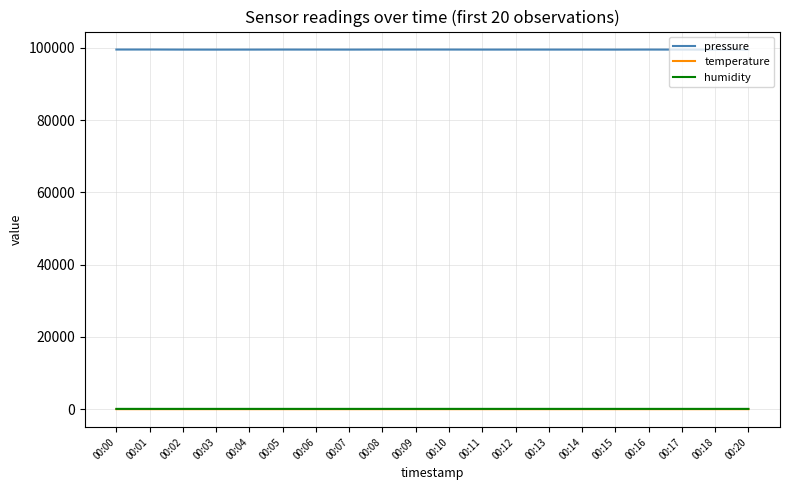

Which series has the largest total across all categories?

pressure